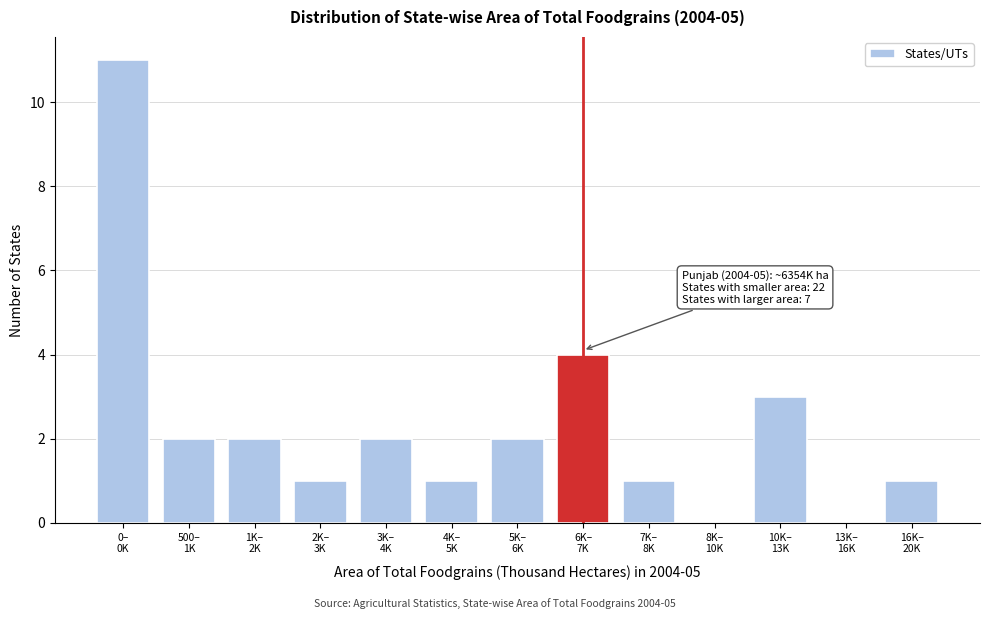

What is the sum of all values?

30